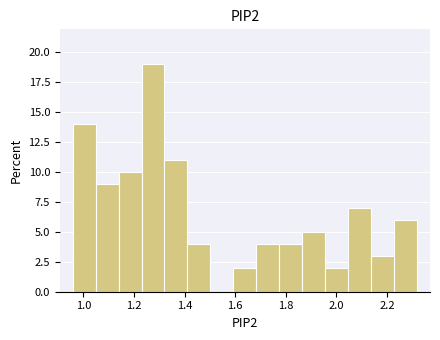

What is the height of the bar covering 1.78 to 1.86 on the x-axis? Neither the bar edges nor the heights are printed on the chart, so give them approximately, as read against the axes.

4